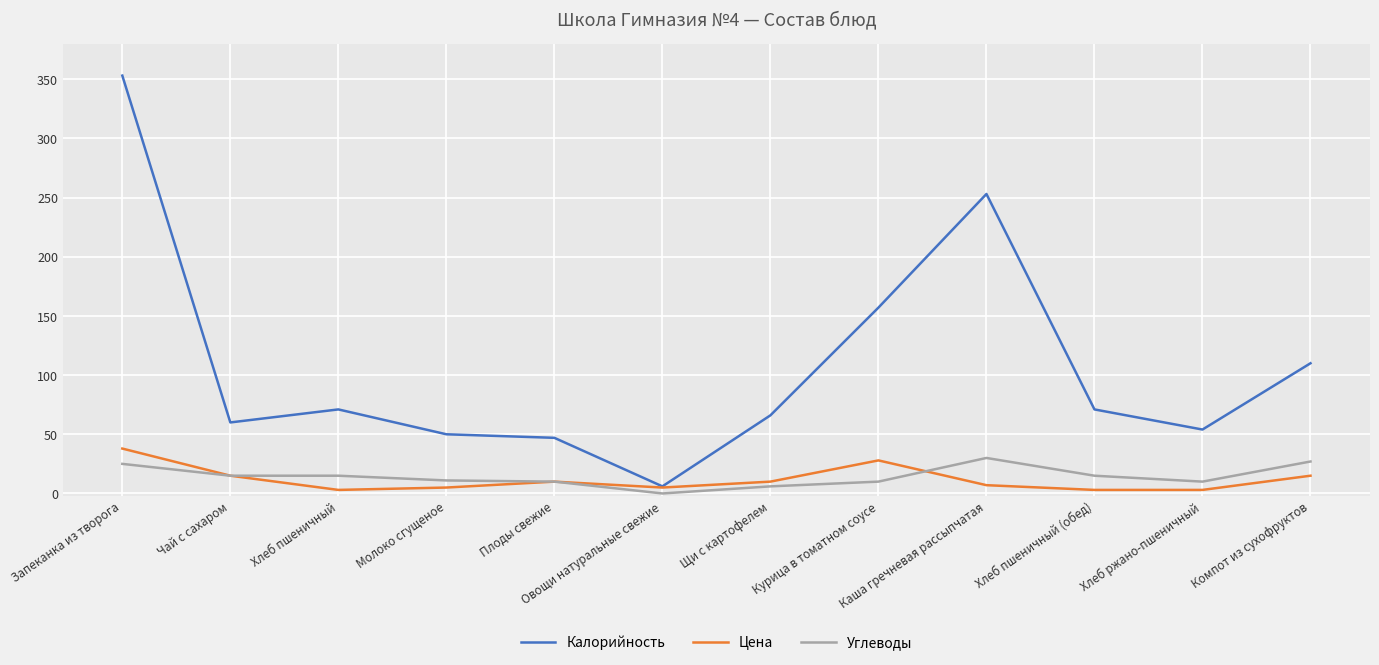

Which category has the lowest value in the Углеводы series?

Овощи натуральные свежие